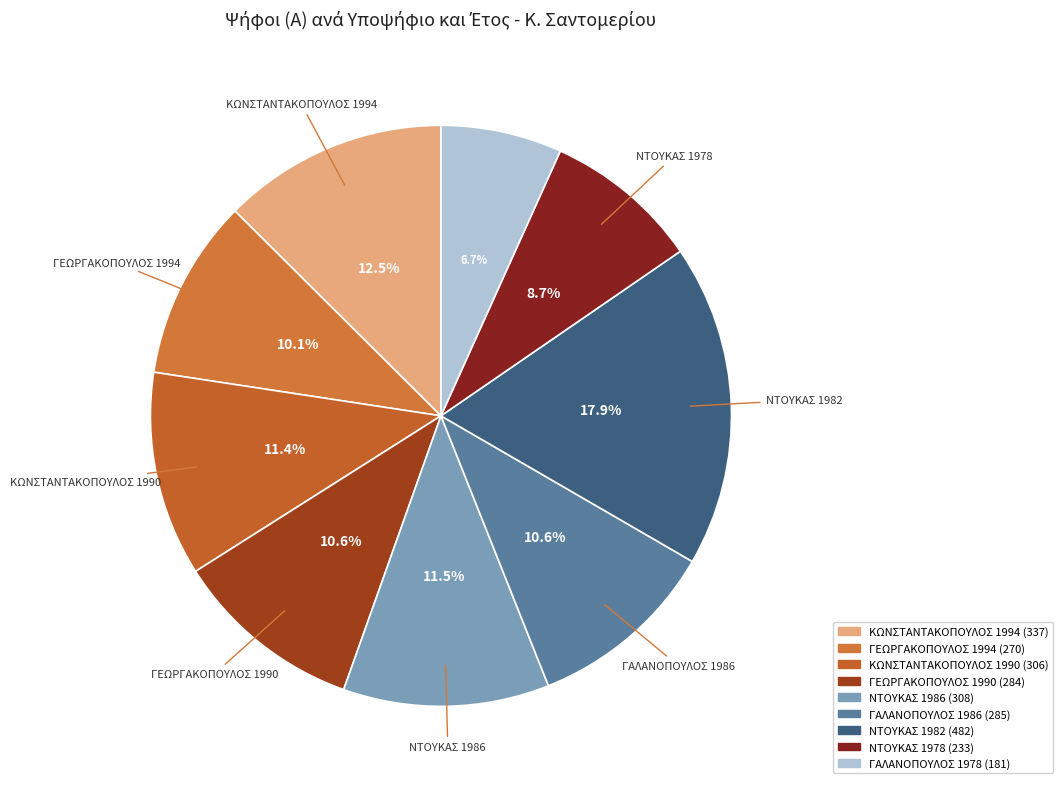

Which has a higher value, ΝΤΟΥΚΑΣ 1986 or ΚΩΝΣΤΑΝΤΑΚΟΠΟΥΛΟΣ 1994?

ΚΩΝΣΤΑΝΤΑΚΟΠΟΥΛΟΣ 1994